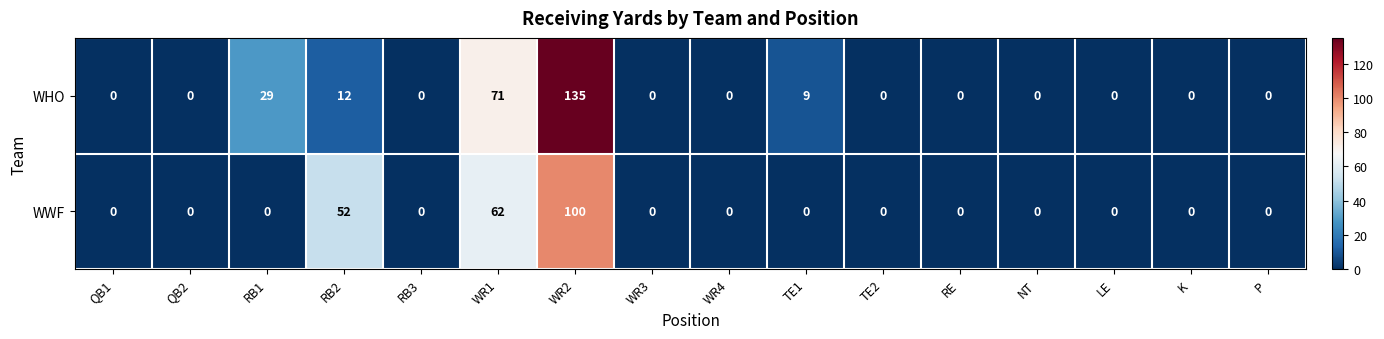

What is the sum of all WWF values?

214